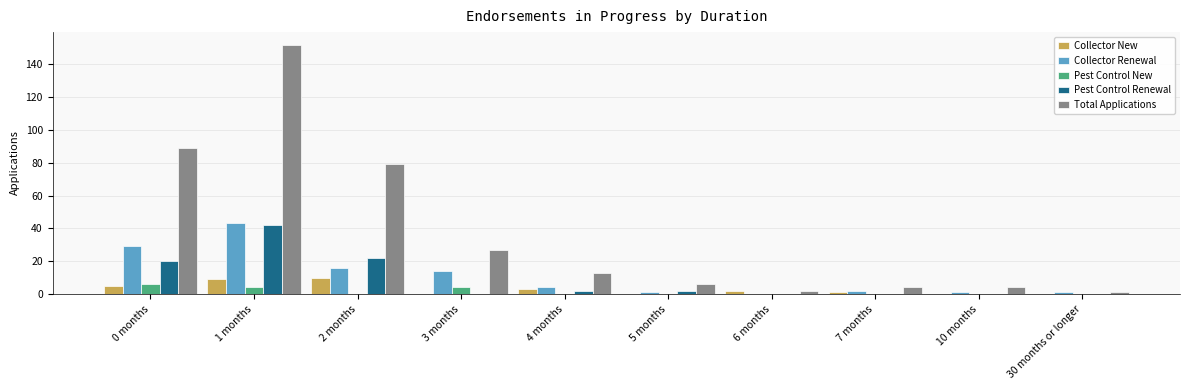

The Total Applications series shows 13 at 4 months. True or false?

True